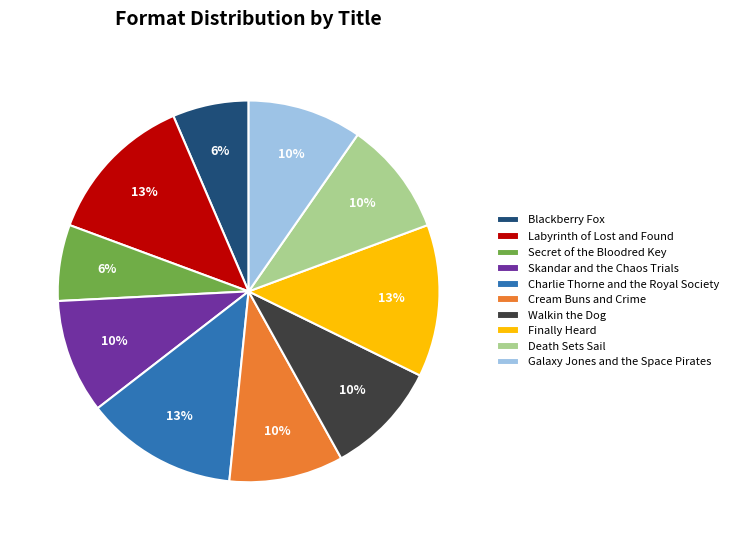

Count the number of slices in the pie.

10